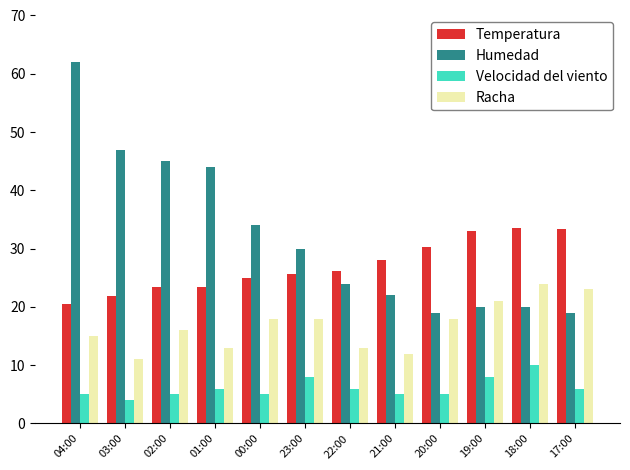

What value does the Humedad series have at 02:00?

45.0